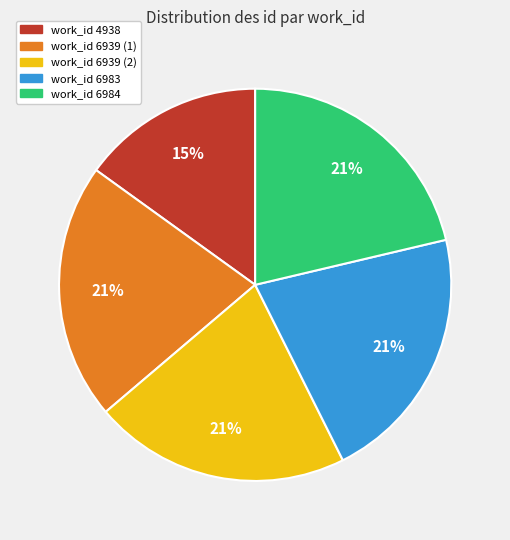

To the nearest percent, what is the difference between the largest and smallest slice percentages?

6%